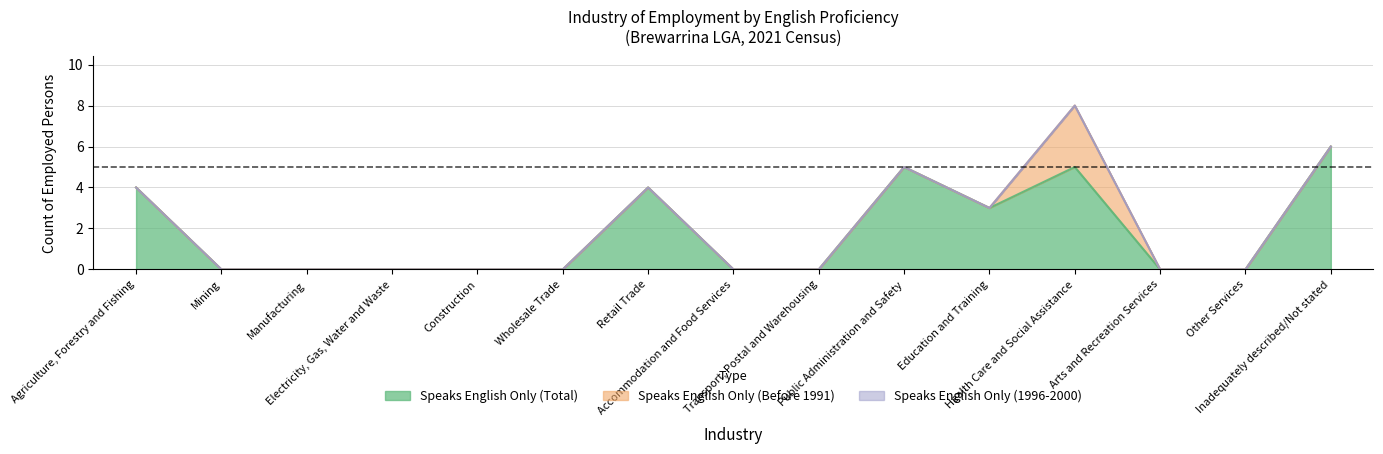

At Wholesale Trade, list the series in order from largest to smallest.

Speaks English Only (Total), Speaks English Only (Before 1991), Speaks English Only (1996-2000)